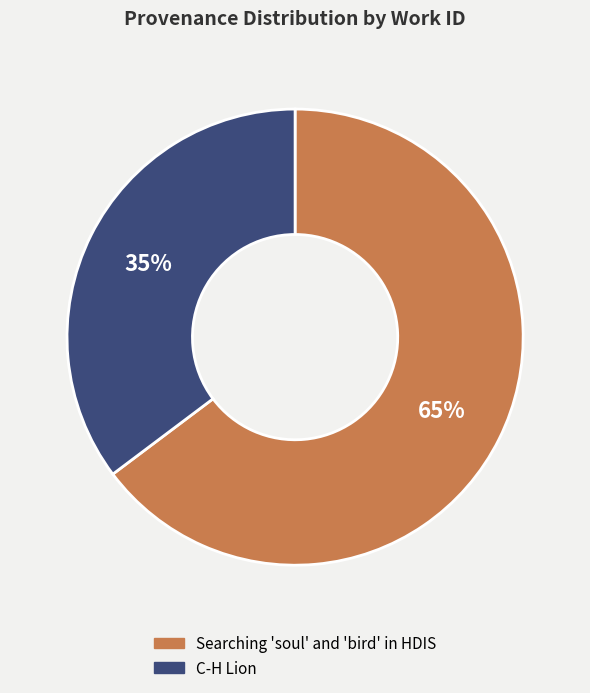

To the nearest percent, what is the combined percentage of Searching 'soul' and 'bird' in HDIS and C-H Lion?

100%